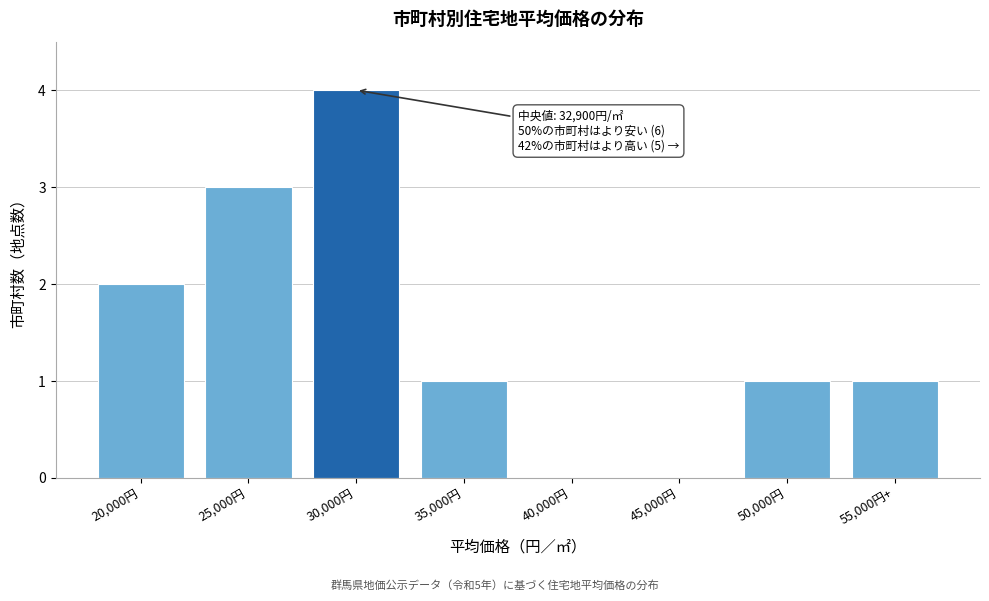

Reading left to right, list all the values displayed in this chart.

20,000円=2	25,000円=3	30,000円=4	35,000円=1	40,000円=0	45,000円=0	50,000円=1	55,000円+=1